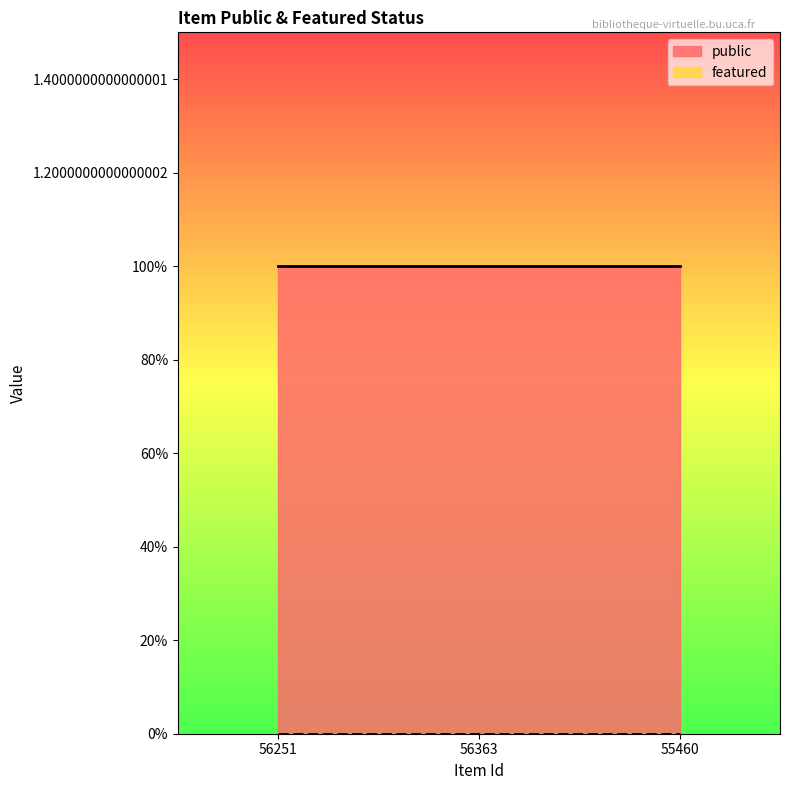

What are all the series names shown in the legend?

public, featured